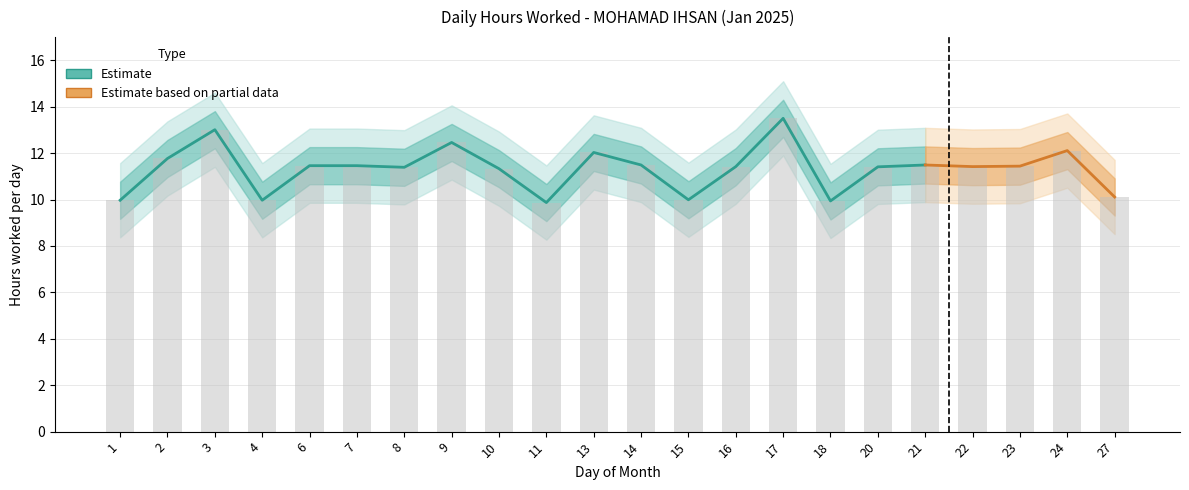

At which label does the data first exceed 11?

2